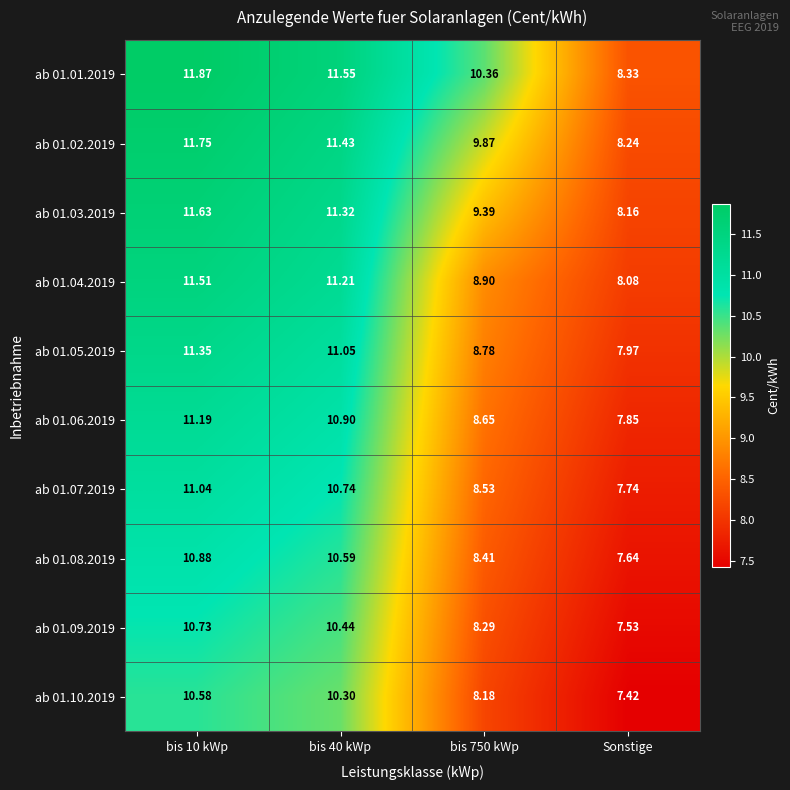

Is the value of ab 01.07.2019 at bis 750 kWp greater than the value of ab 01.05.2019 at bis 40 kWp?

No